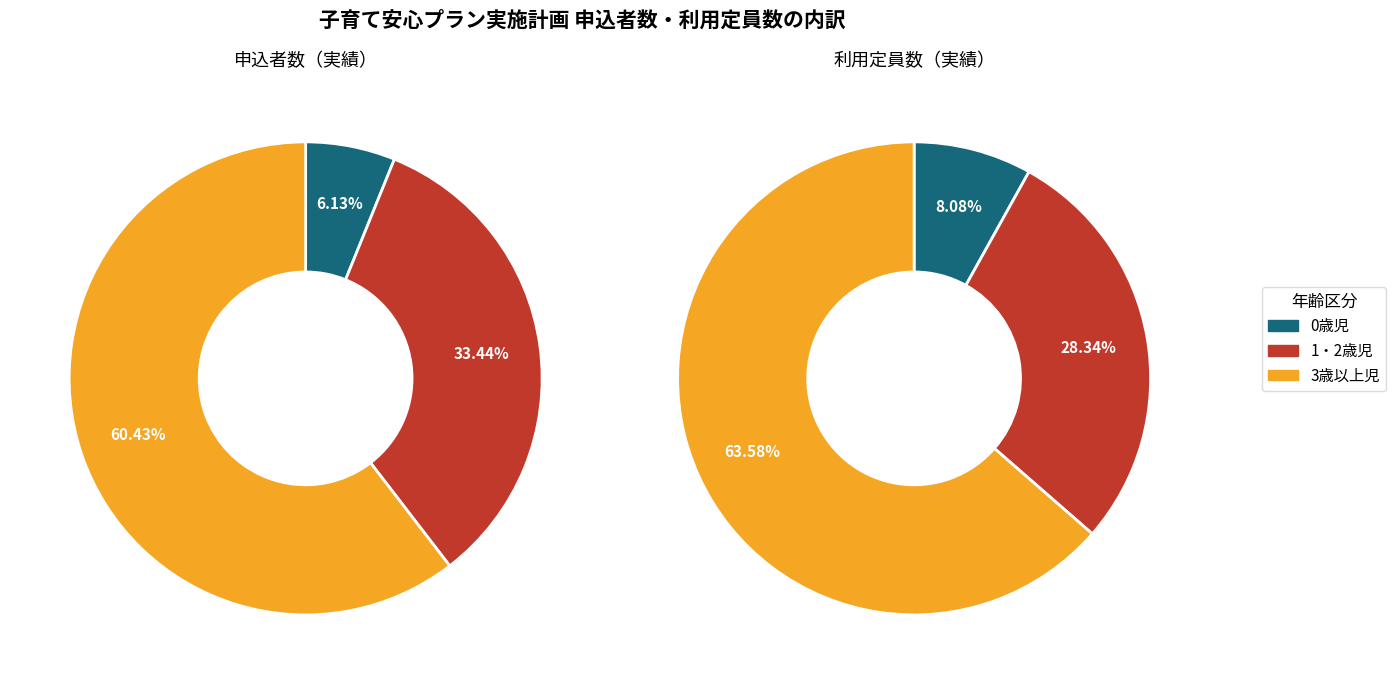

Is 3歳以上児 the majority of the pie?

Yes